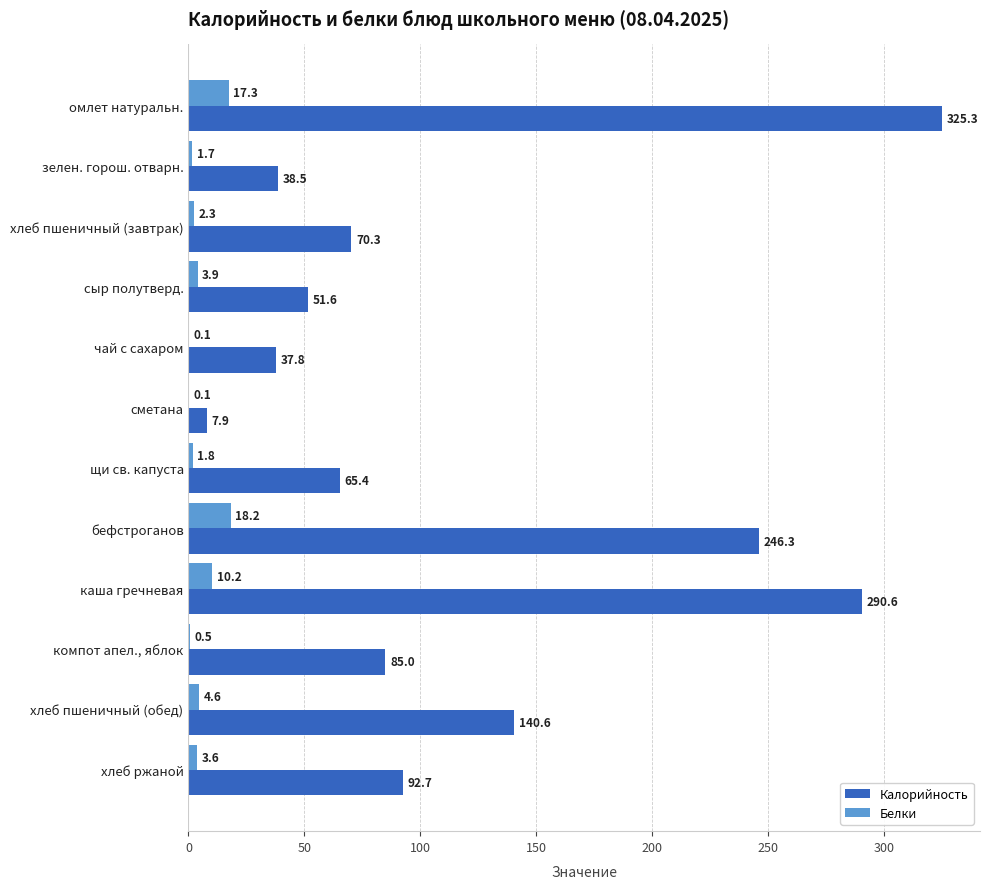

What is the highest value of the Белки series?

18.2